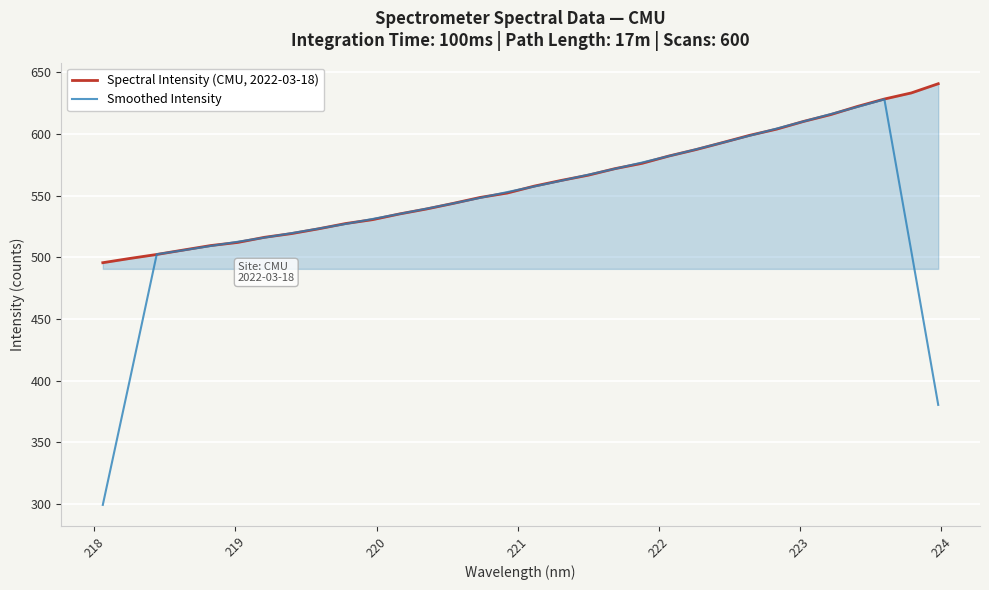

What are all the series names shown in the legend?

Spectral Intensity (CMU, 2022-03-18), Smoothed Intensity